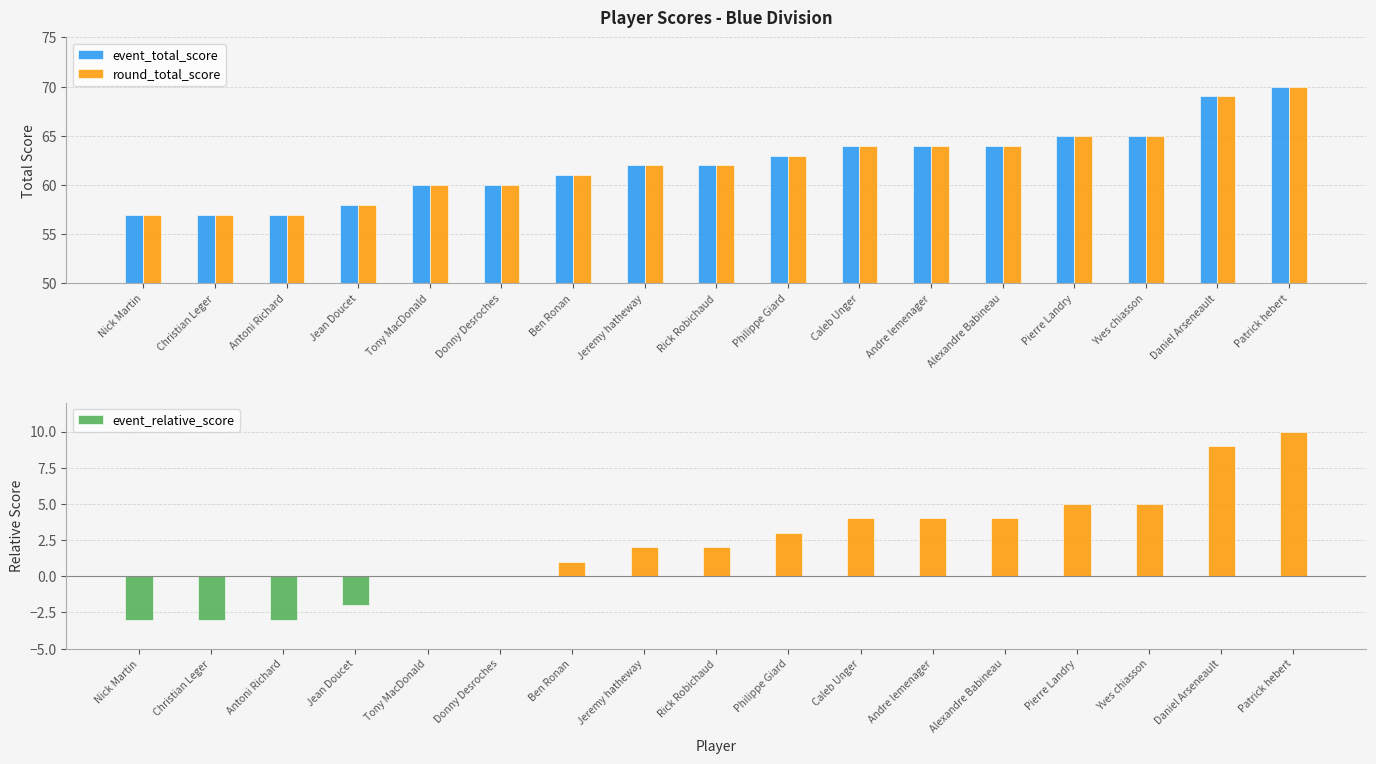

At which category is the sum across all series the highest?

Patrick hebert